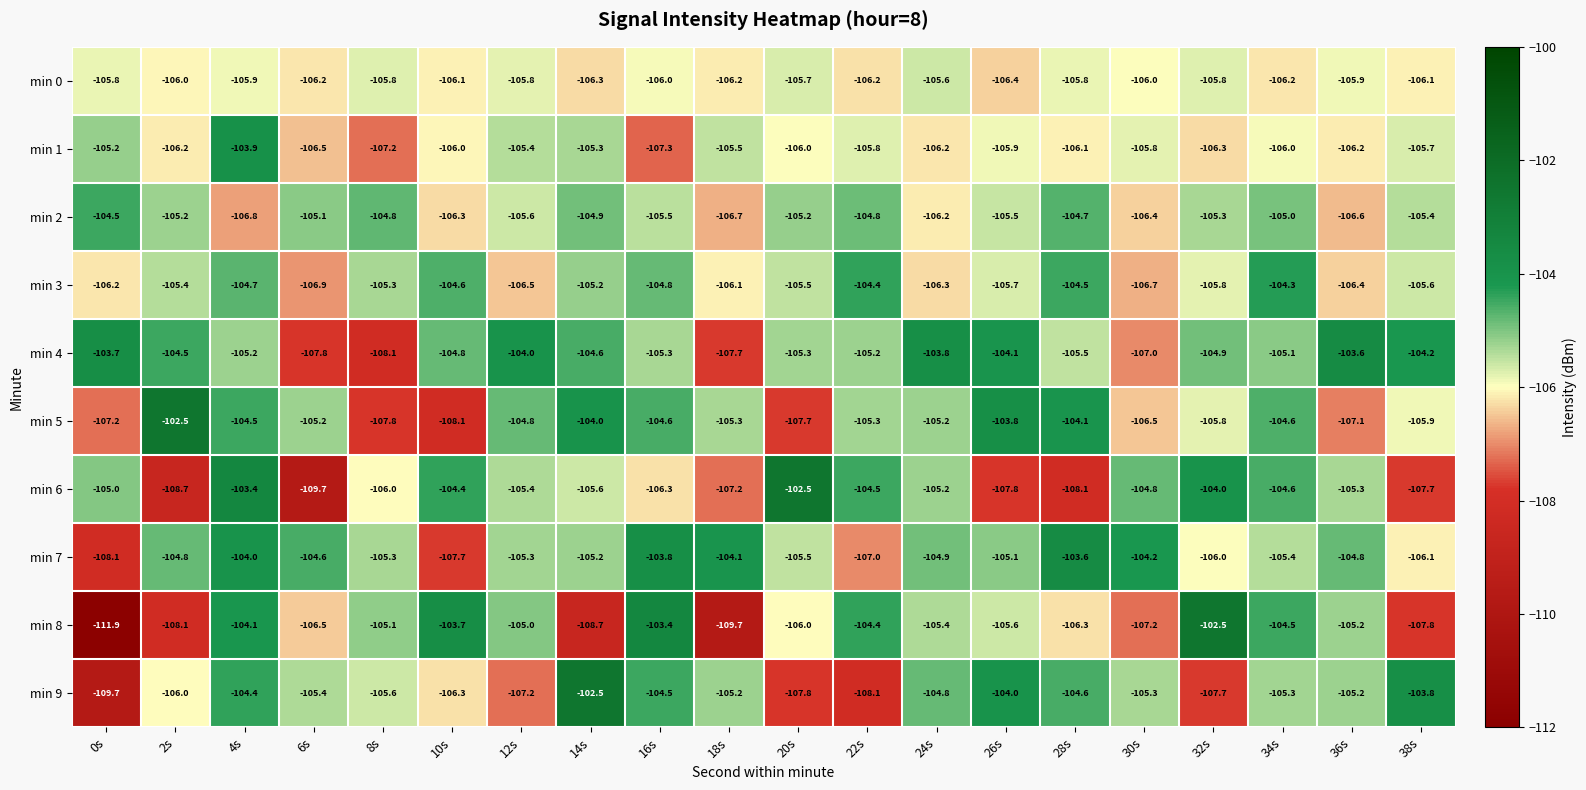

What is the sum of the min 8 values at 18s and 24s?

-215.1